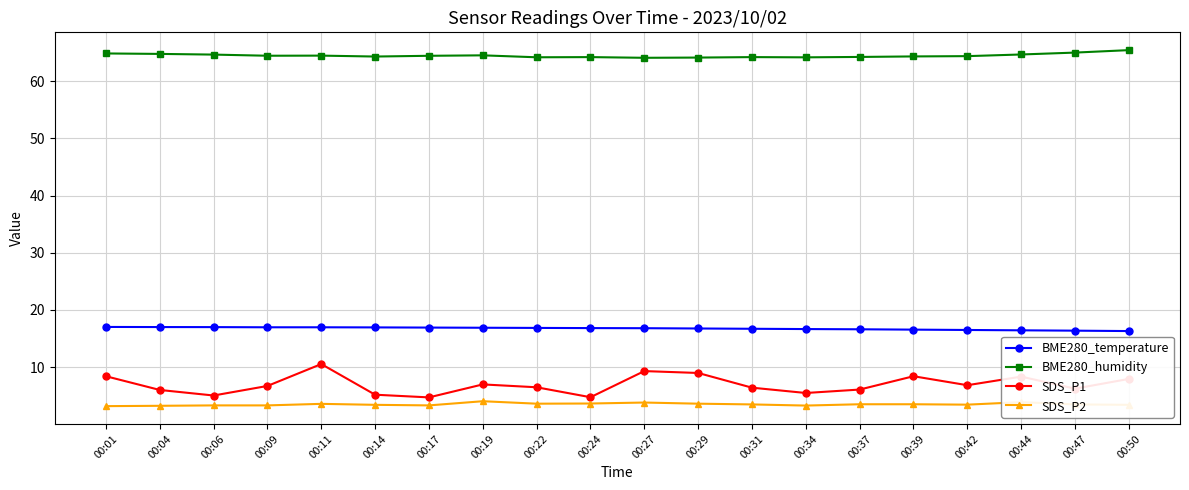

Read the BME280_humidity value at 00:44.

64.7